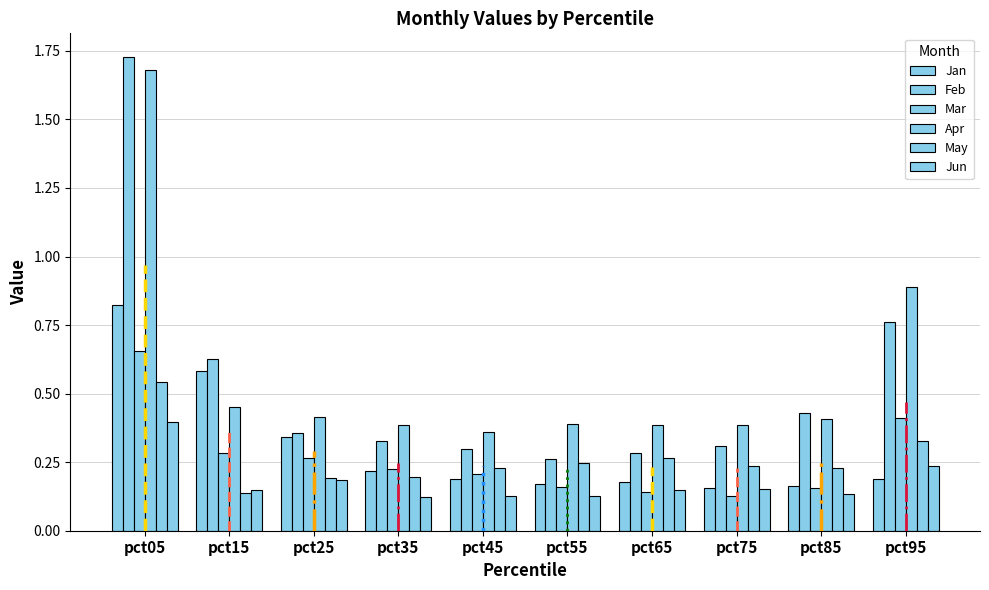

At which label is May closest to 0?

pct15